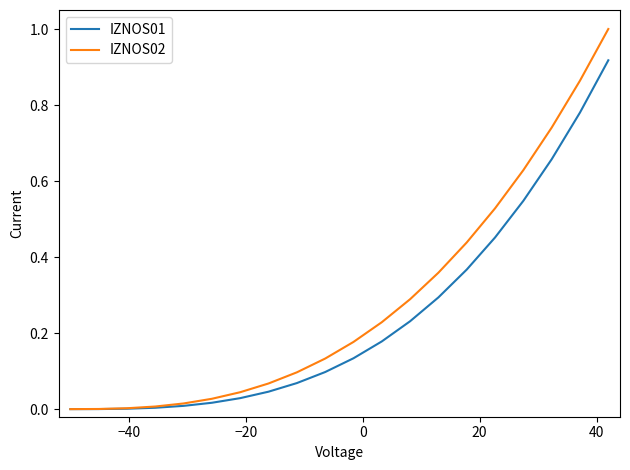

Which series has the widest spread of values?

IZNOS02